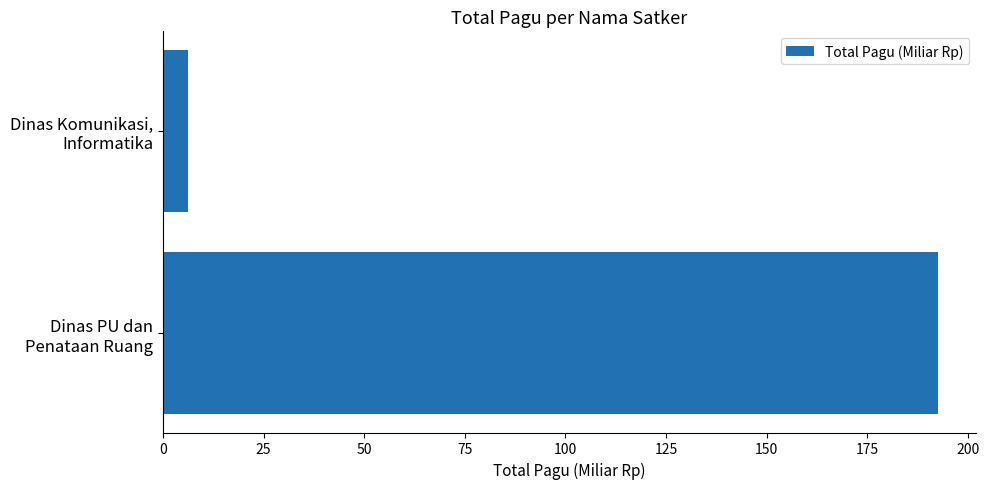

How many values are below 192?

1